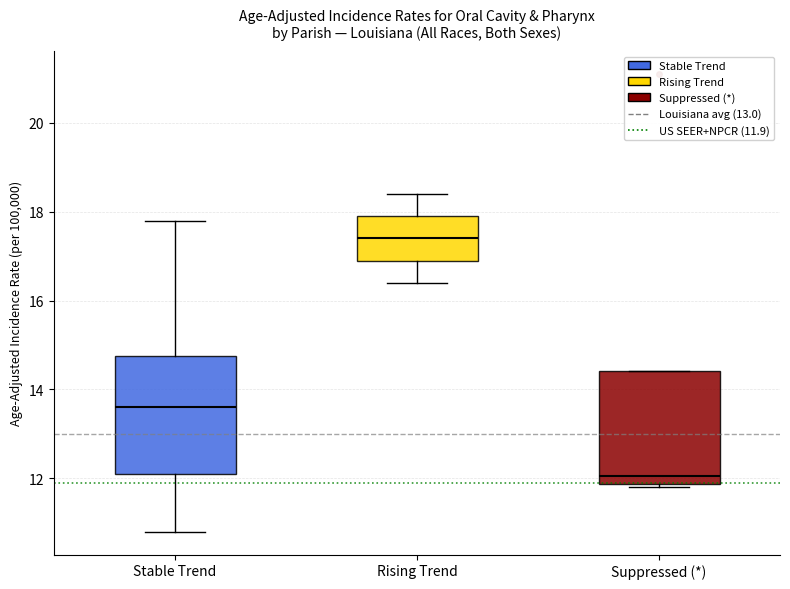

Which box's median line is the highest?

Rising Trend